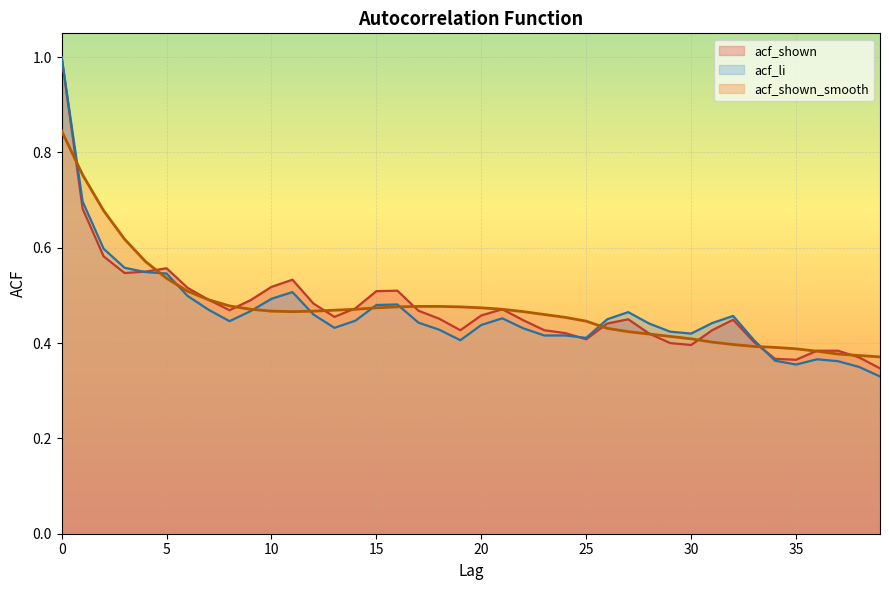

Which series has the largest total across all categories?

acf_shown_smooth